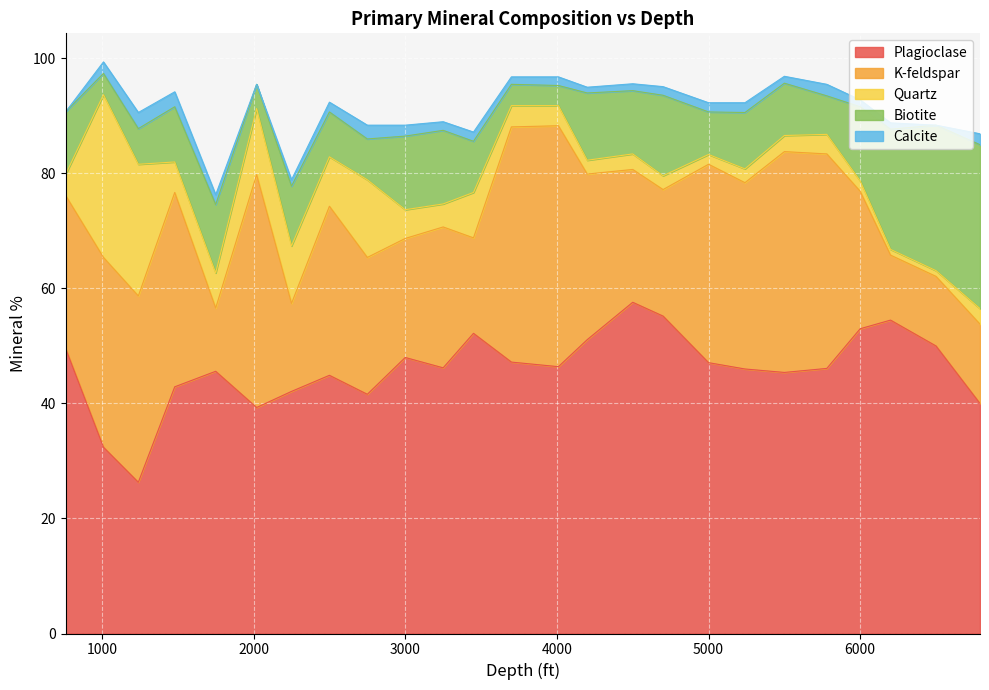

Is the value of Plagioclase at 4500 greater than the value of Calcite at 6200?

Yes